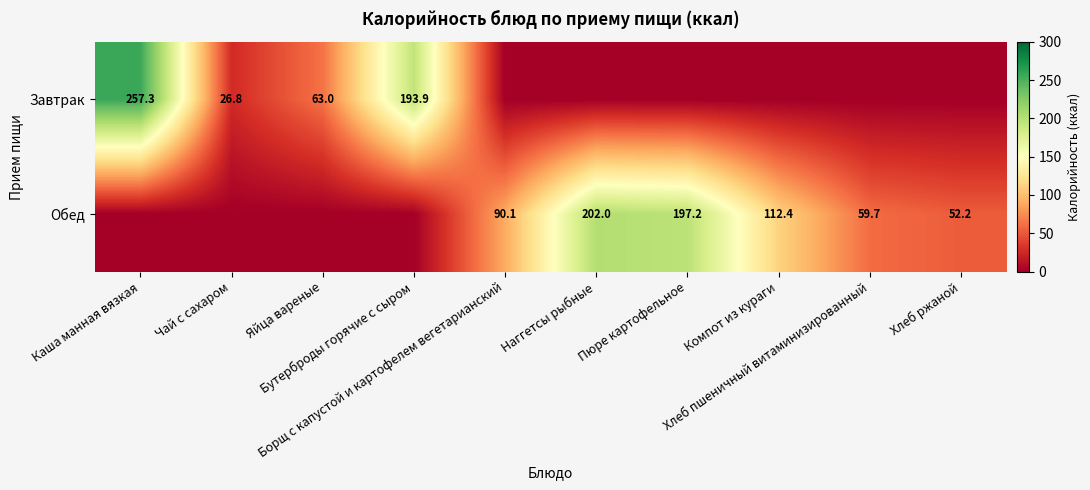

How many series are shown in this chart?

2